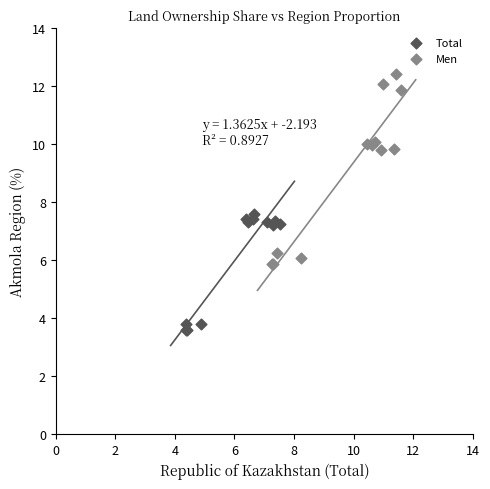

Which series contains the highest Y value?

Men